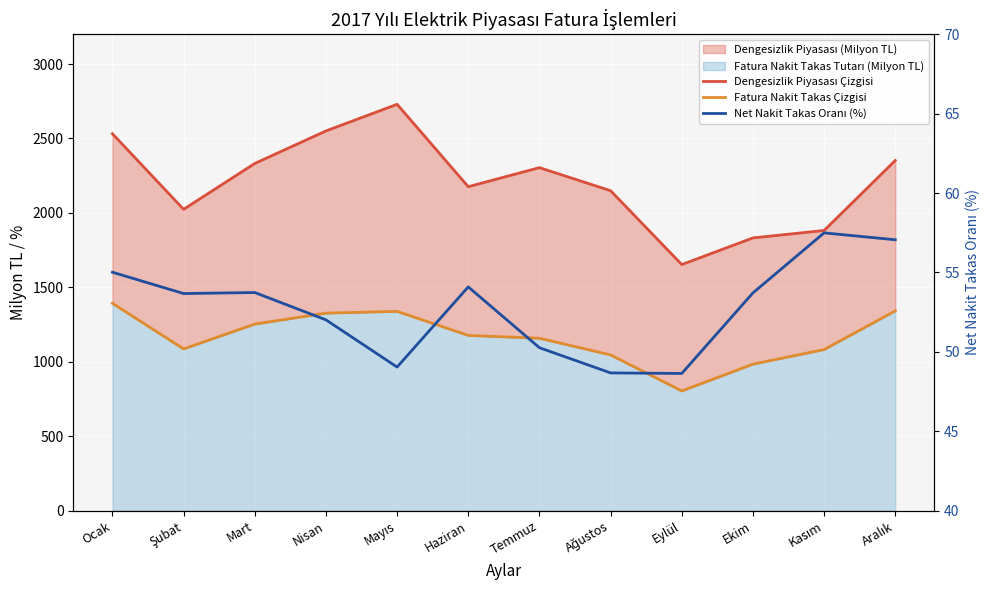

Reading left to right, extract all data points from this chart.

Dengesizlik Piyasası Çizgisi: Ocak=2531.7	Şubat=2024.1	Mart=2332.0	Nisan=2550.5	Mayıs=2729.4	Haziran=2176.0	Temmuz=2304.0	Ağustos=2149.0	Eylül=1653.0	Ekim=1832.0	Kasım=1882.0	Aralık=2352.0
Fatura Nakit Takas Çizgisi: Ocak=1392.8	Şubat=1086.4	Mart=1253.1	Nisan=1326.7	Mayıs=1338.5	Haziran=1177.0	Temmuz=1158.0	Ağustos=1046.0	Eylül=804.0	Ekim=984.0	Kasım=1082.0	Aralık=1342.0
Net Nakit Takas Oranı (%): Ocak=55.0	Şubat=53.7	Mart=53.7	Nisan=52.0	Mayıs=49.0	Haziran=54.1	Temmuz=50.3	Ağustos=48.7	Eylül=48.6	Ekim=53.7	Kasım=57.5	Aralık=57.1